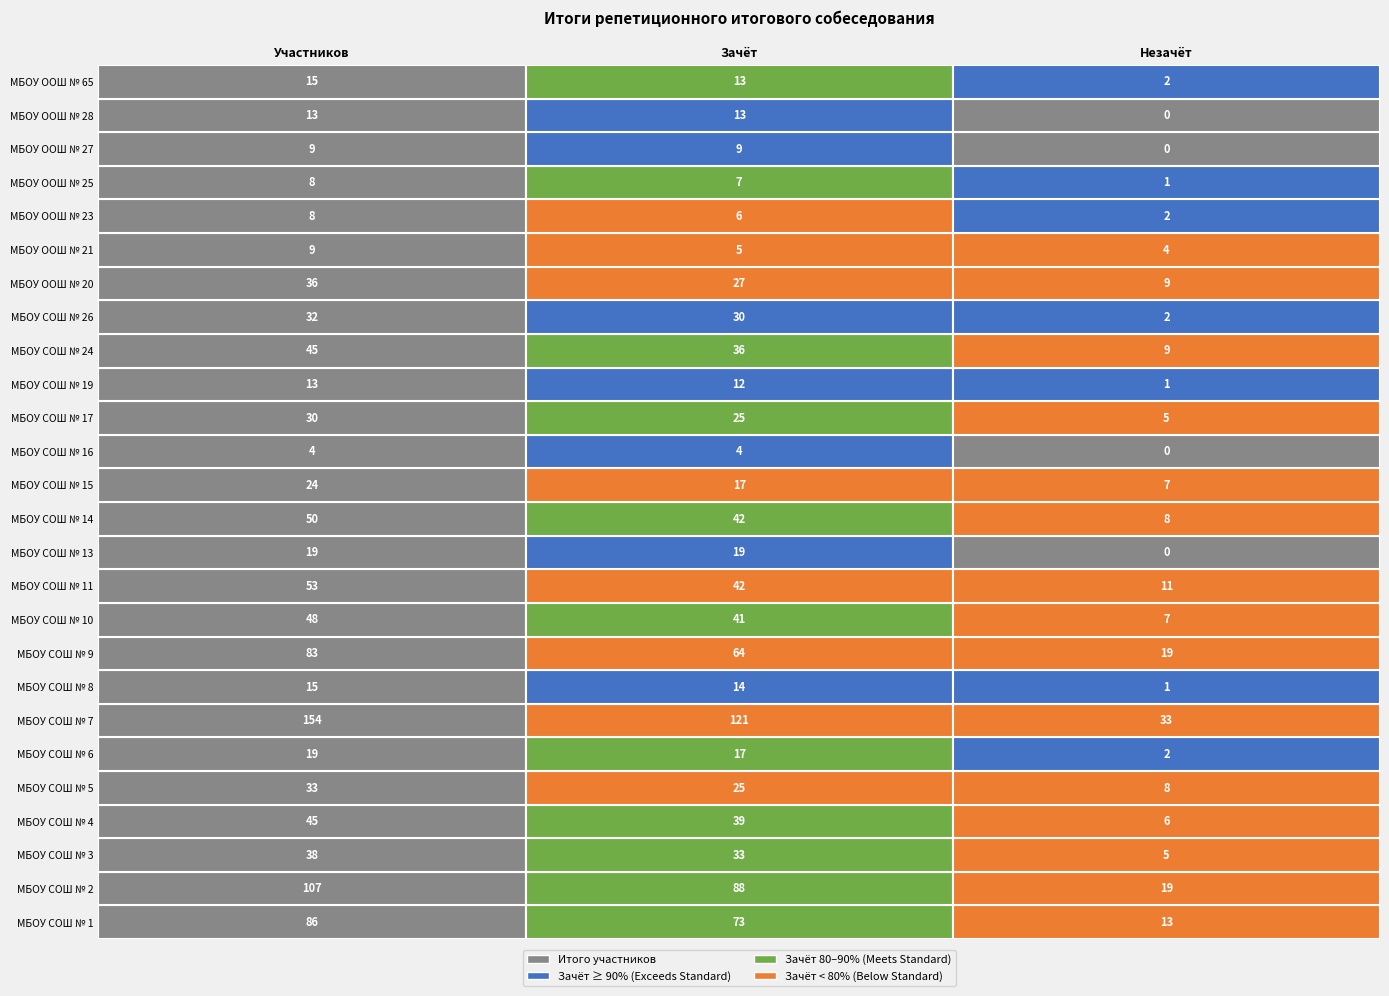

Count the МБОУ СОШ № 16 values in the range 0 to 4.

3